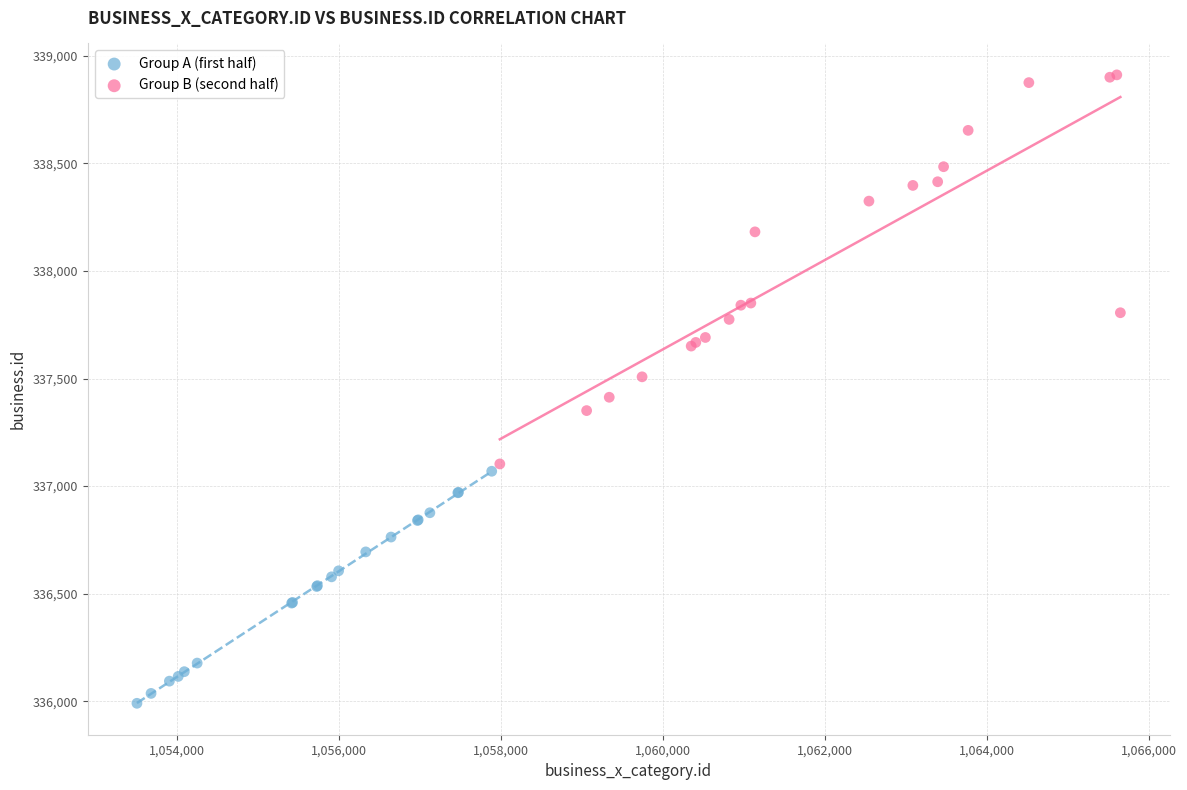

Which series has the largest Y range (max minus min)?

Group B (second half)